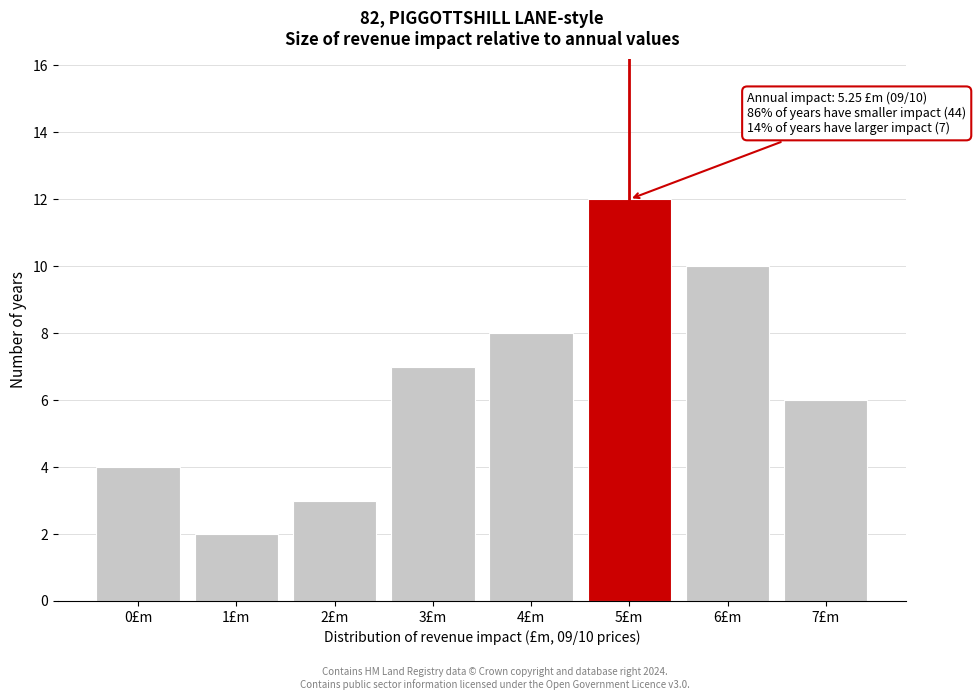

Reading right to left, what are all the values shown in this chart?

7£m=6	6£m=10	5£m=12	4£m=8	3£m=7	2£m=3	1£m=2	0£m=4